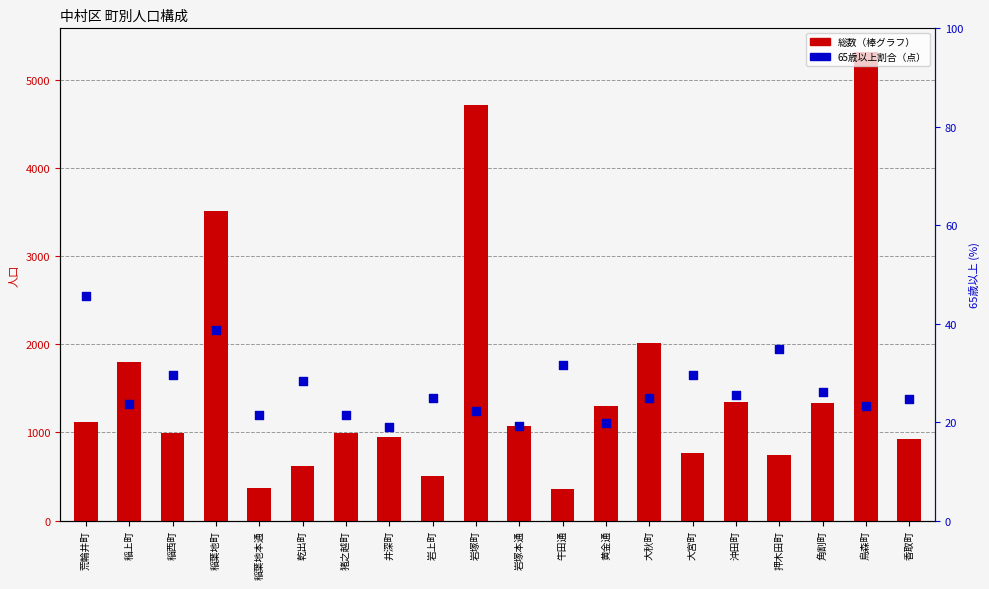

Which series has the largest Y range (max minus min)?

総数